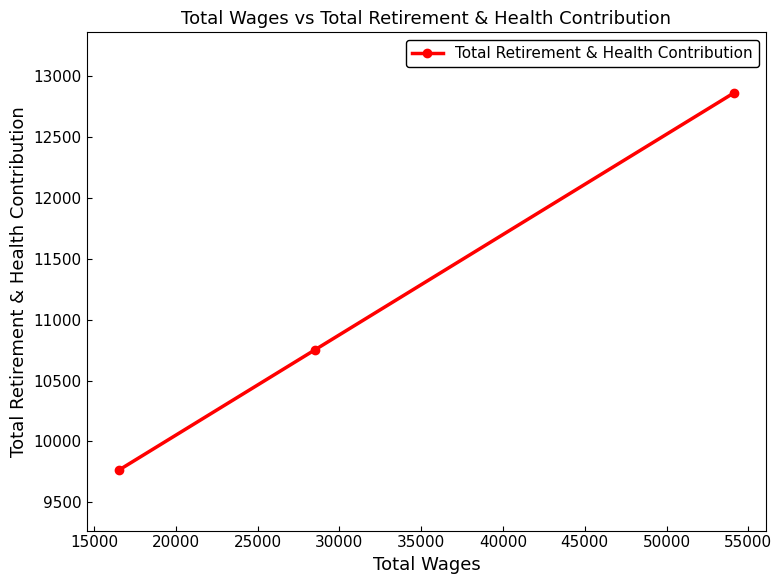

Reading left to right, what are all the values shown in this chart?

9766	10754	12863